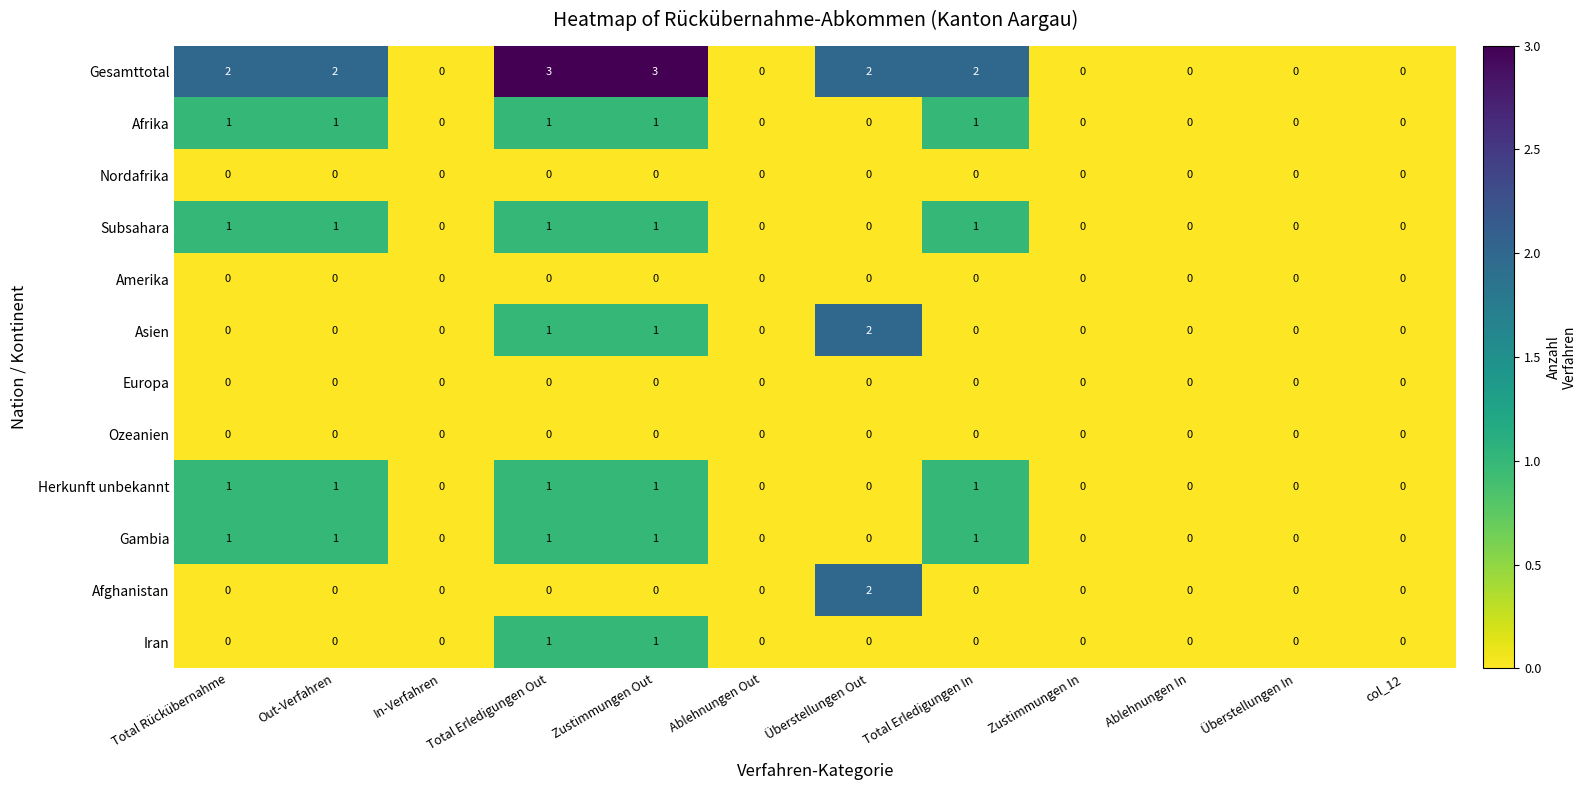

How many data points does each series have?

12